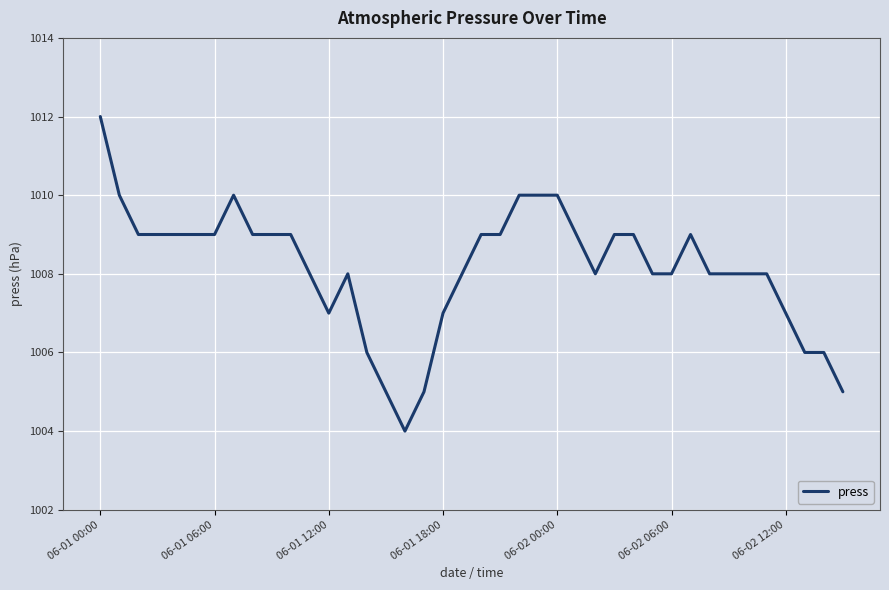

What is the smallest value displayed?

1004